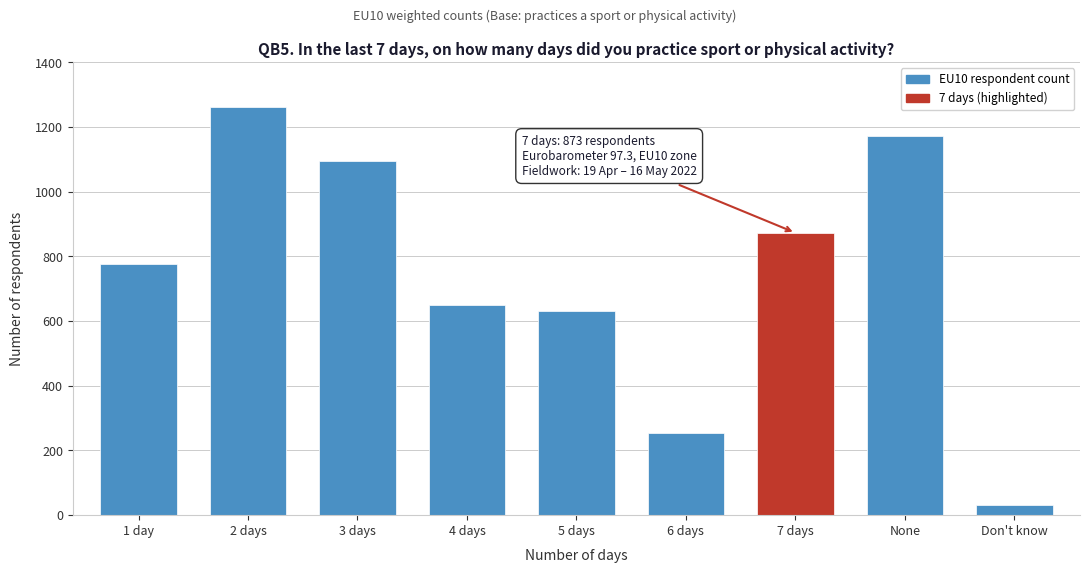

Reading left to right, transcribe all the data shown in this chart.

1 day=775	2 days=1262	3 days=1094	4 days=650	5 days=631	6 days=255	7 days=873	None=1173	Don't know=30